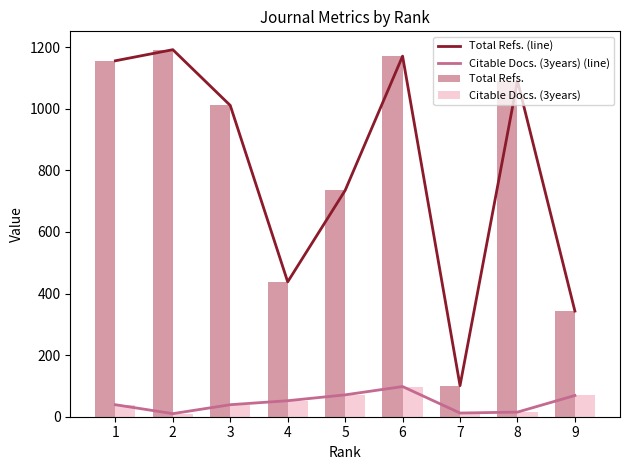

Which series has the widest spread of values?

Total Refs. (line)